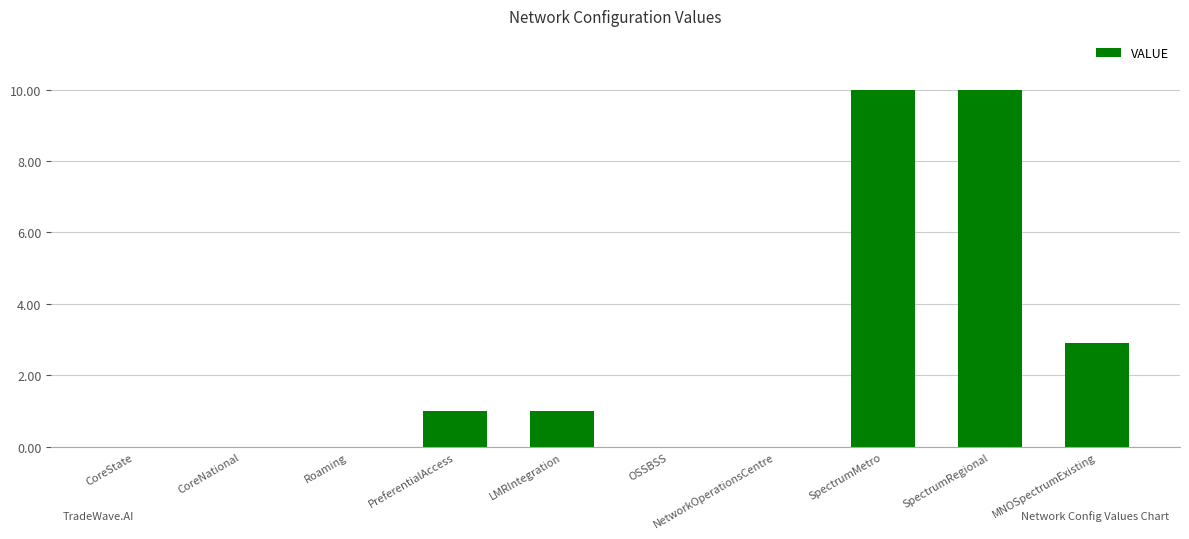

Reading left to right, what are all the values shown in this chart?

CoreState=0.0	CoreNational=0.0	Roaming=0.0	PreferentialAccess=1.0	LMRIntegration=1.0	OSSBSS=0.0	NetworkOperationsCentre=0.0	SpectrumMetro=10.0	SpectrumRegional=10.0	MNOSpectrumExisting=2.9